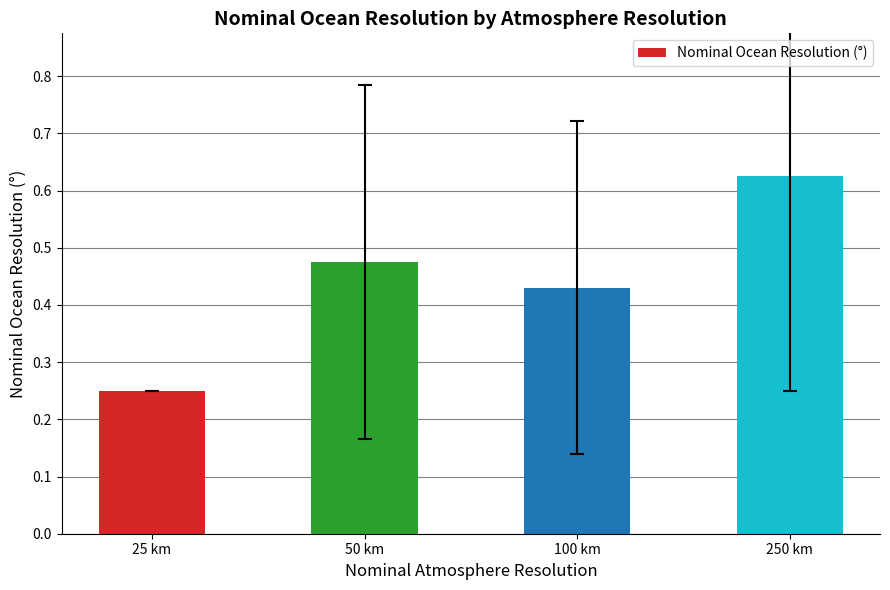

How many bars are there in total?

4